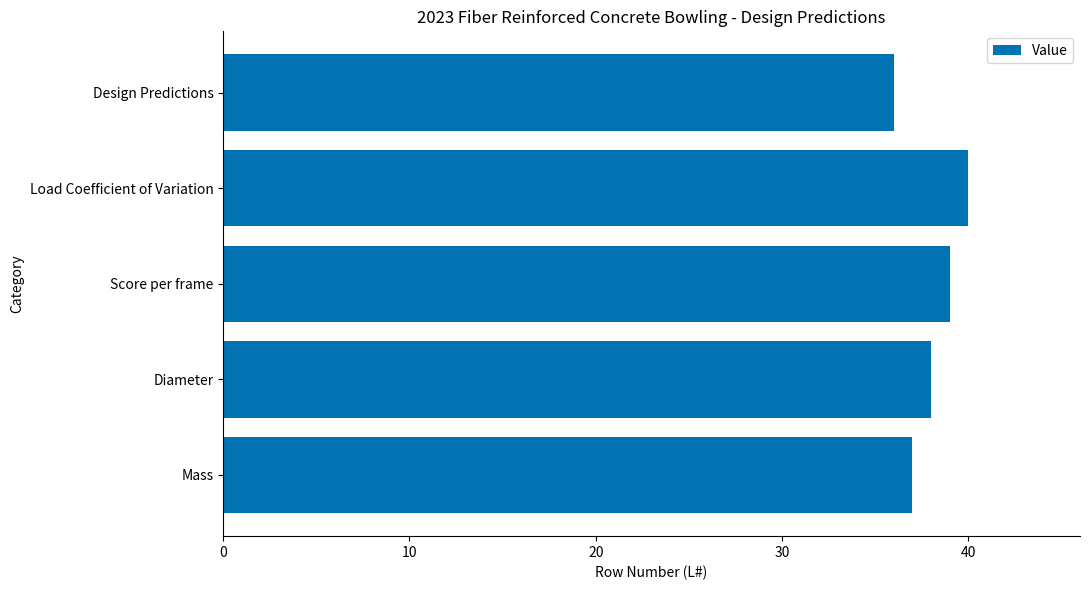

How many data points are less than 38?

2